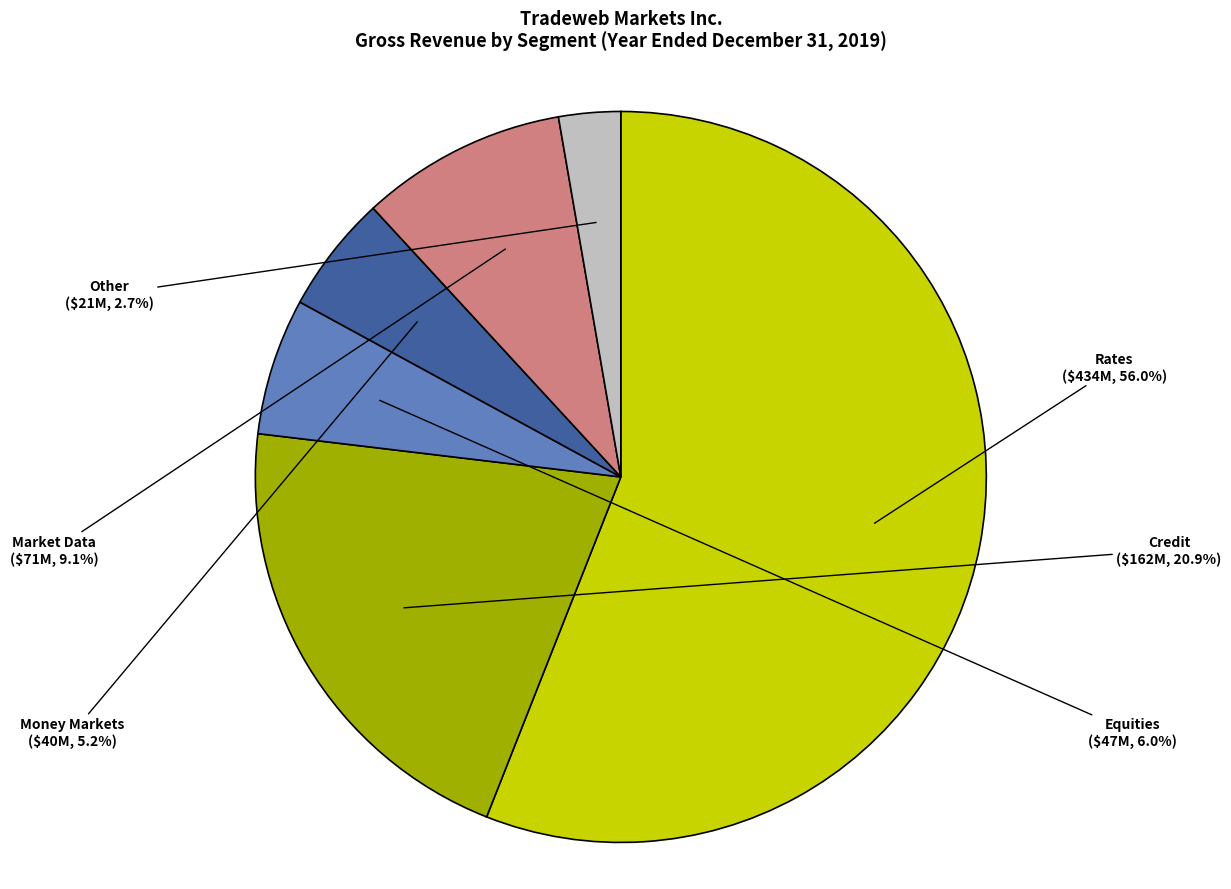

Is there any slice that represents more than half of the pie?

Yes